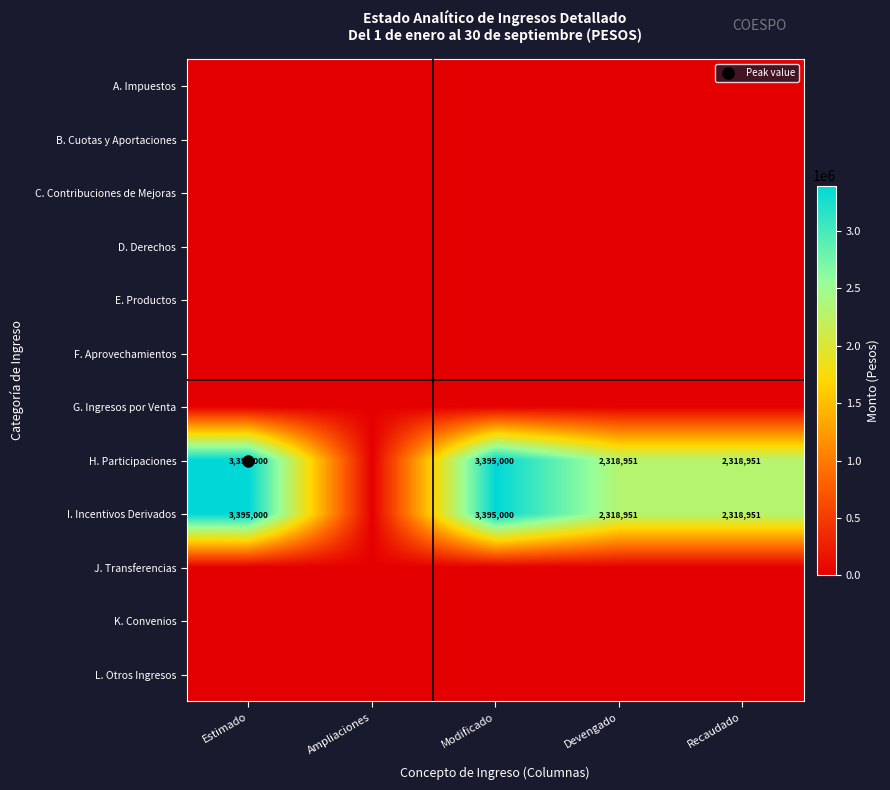

Which label corresponds to the smallest value in the chart?

Estimado